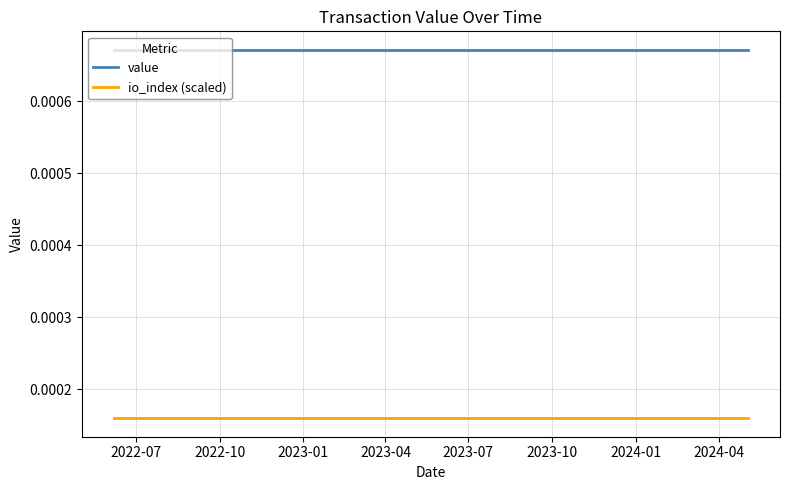

How many distinct data groups are displayed?

2